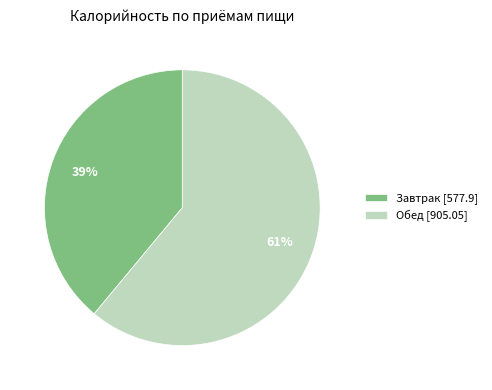

To the nearest percent, what is the combined percentage of Завтрак and Обед?

100%